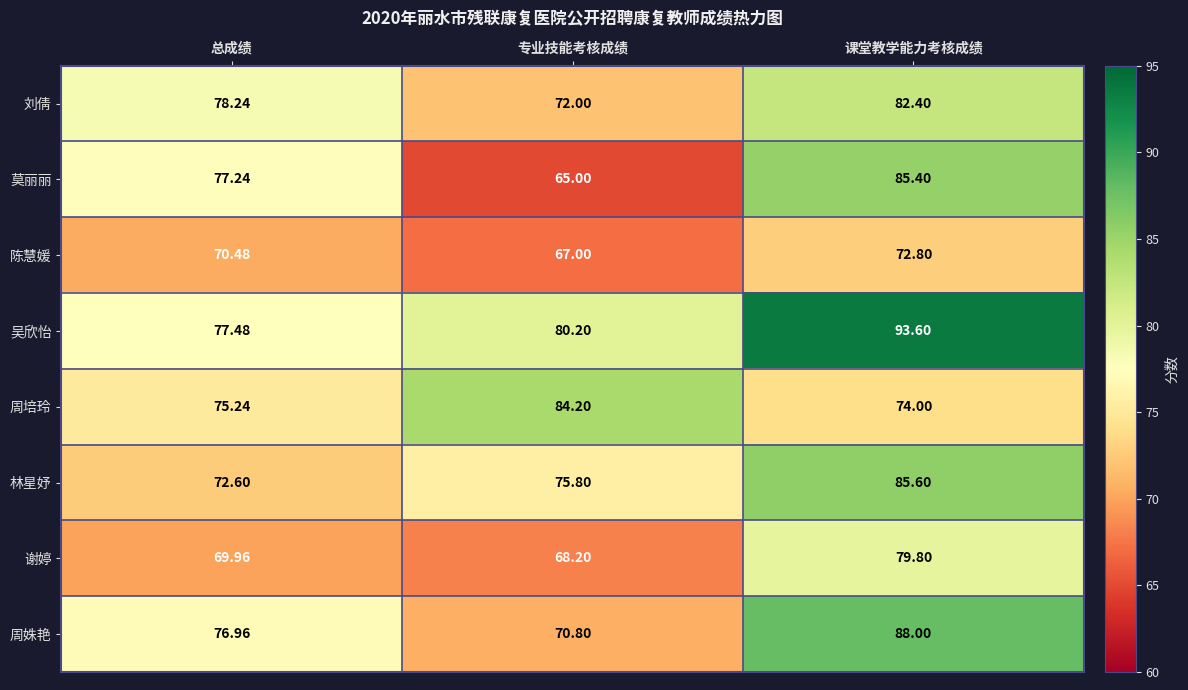

At which label is 周姝艳 closest to 79?

总成绩